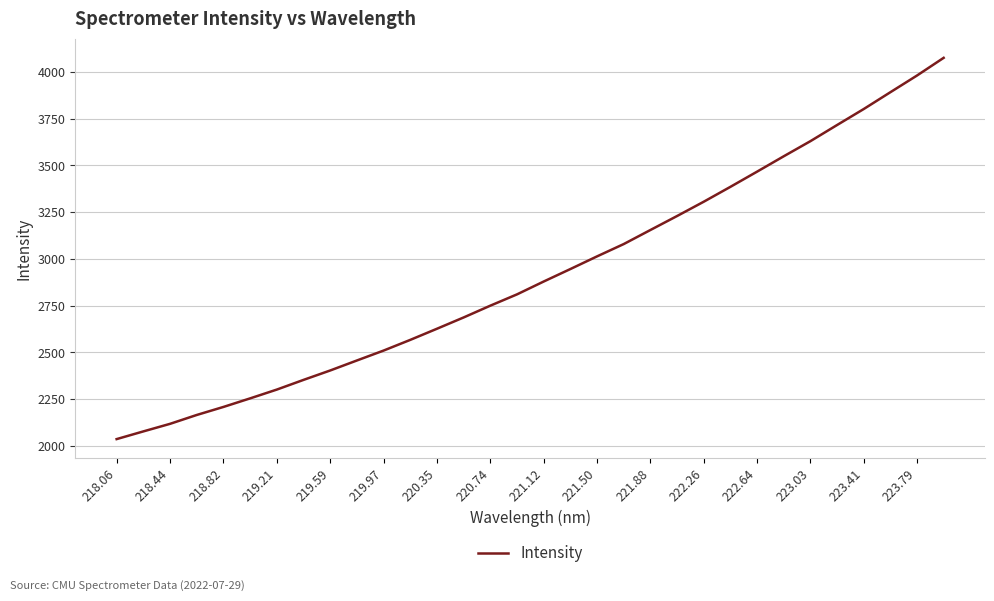

What is the difference between the maximum and minimum values?

2039.5